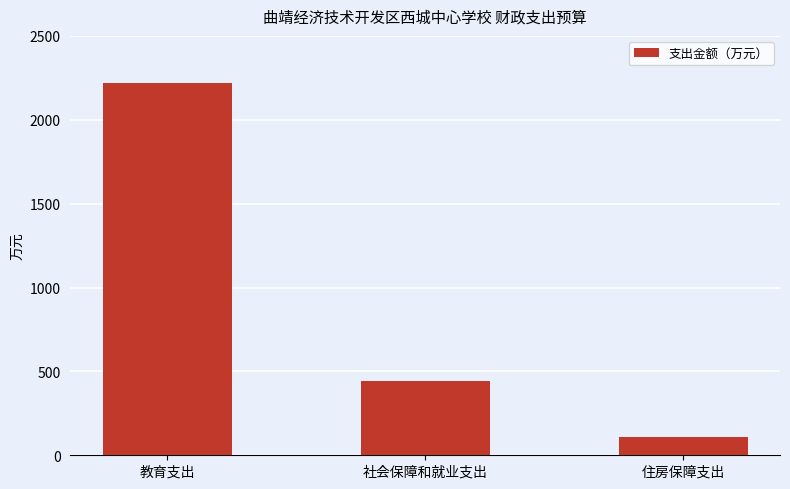

What is the greatest value displayed?

2217